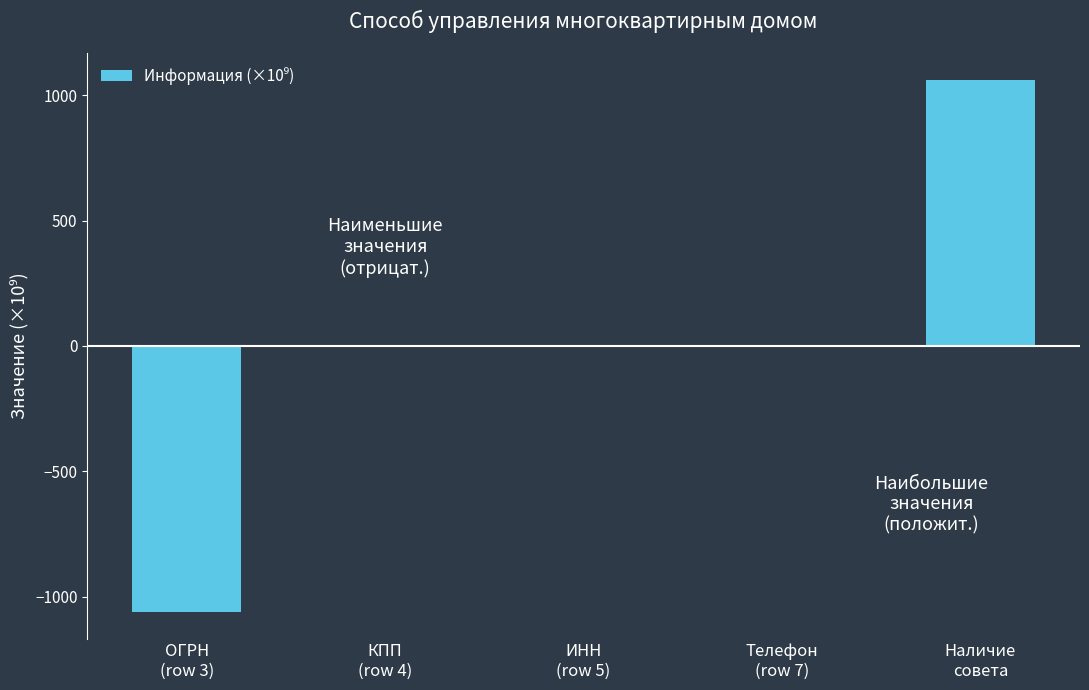

What is the greatest value displayed?

1060.6